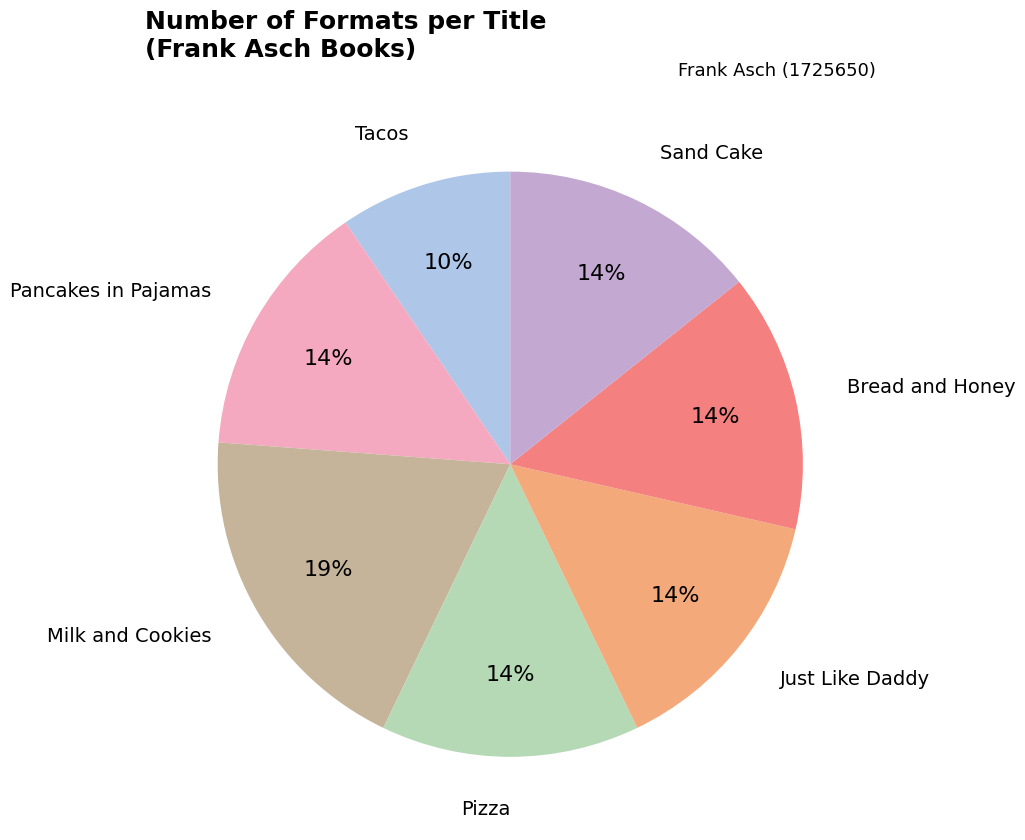

Is there a majority slice in this chart?

No